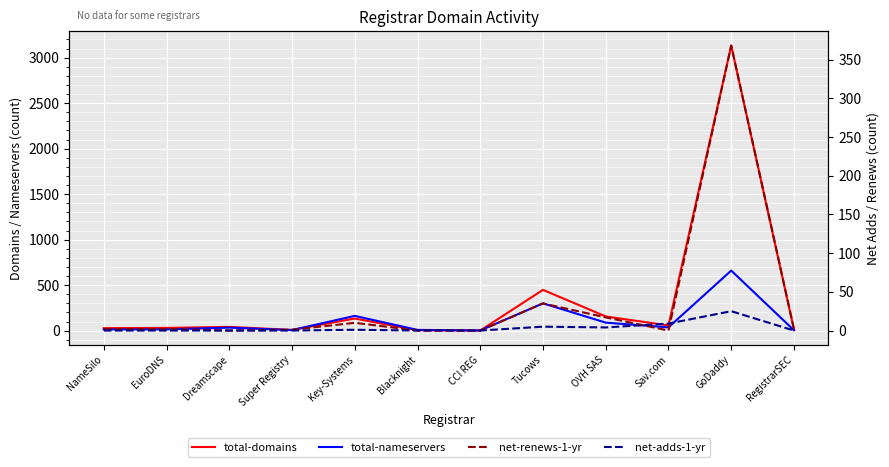

Reading left to right, transcribe all the data shown in this chart.

total-domains: NameSilo=27	EuroDNS=30	Dreamscape=41	Super Registry=8	Key-Systems=133	Blacknight=5	CCI REG=1	Tucows=448	OVH SAS=156	Sav.com=57	GoDaddy=3133	RegistrarSEC=12
total-nameservers: NameSilo=14	EuroDNS=14	Dreamscape=33	Super Registry=6	Key-Systems=162	Blacknight=8	CCI REG=2	Tucows=300	OVH SAS=88	Sav.com=36	GoDaddy=660	RegistrarSEC=4
net-renews-1-yr: NameSilo=2	EuroDNS=2	Dreamscape=0	Super Registry=1	Key-Systems=10	Blacknight=0	CCI REG=0	Tucows=35	OVH SAS=17	Sav.com=0	GoDaddy=368	RegistrarSEC=2
net-adds-1-yr: NameSilo=0	EuroDNS=0	Dreamscape=0	Super Registry=0	Key-Systems=1	Blacknight=0	CCI REG=0	Tucows=5	OVH SAS=4	Sav.com=9	GoDaddy=25	RegistrarSEC=0